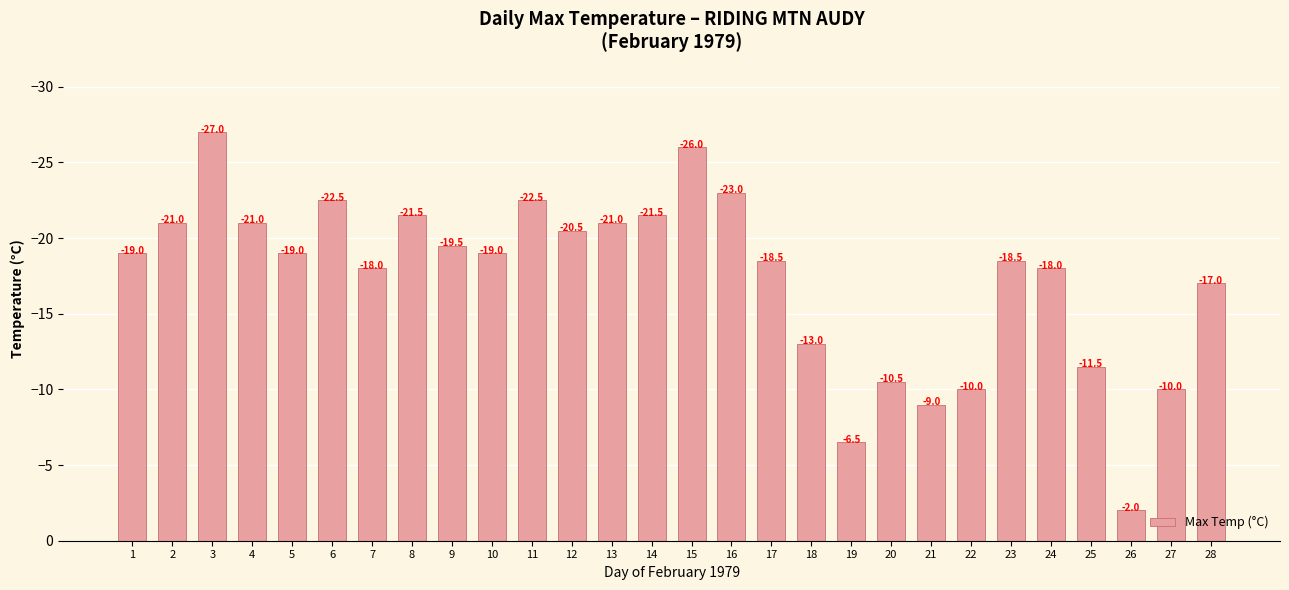

What is the greatest value displayed?

-2.0